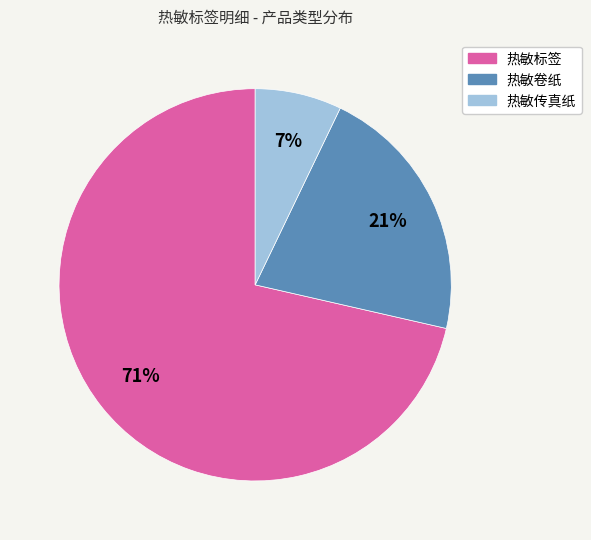

To the nearest percent, what is the average slice percentage?

33%